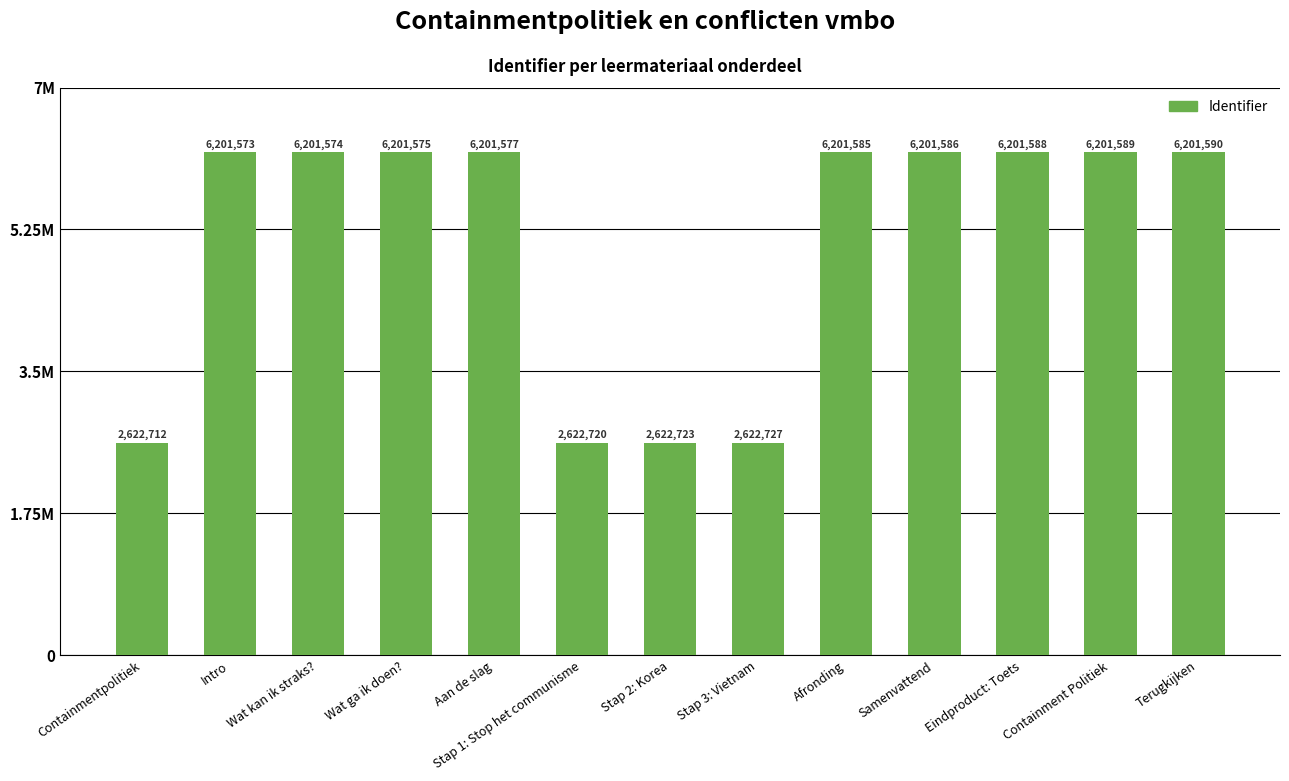

Does the chart contain any negative values?

No